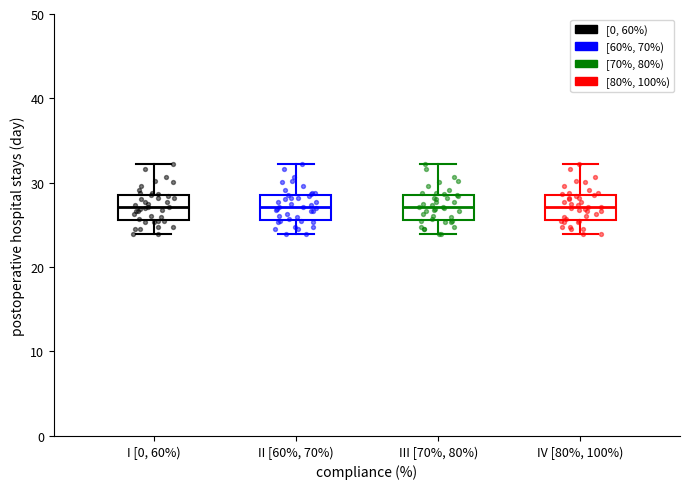

Reading left to right, transcribe this box plot: for each box, give where its median line is, the range the box spans, and where its two whiskers end, as read against the y-axis. The values are not printed on the chart, so give them approximately, as read against the axis.

I [0, 60%): median 27, box 26 to 29, whiskers 24 to 32
II [60%, 70%): median 27, box 26 to 29, whiskers 24 to 32
III [70%, 80%): median 27, box 26 to 29, whiskers 24 to 32
IV [80%, 100%): median 27, box 26 to 29, whiskers 24 to 32